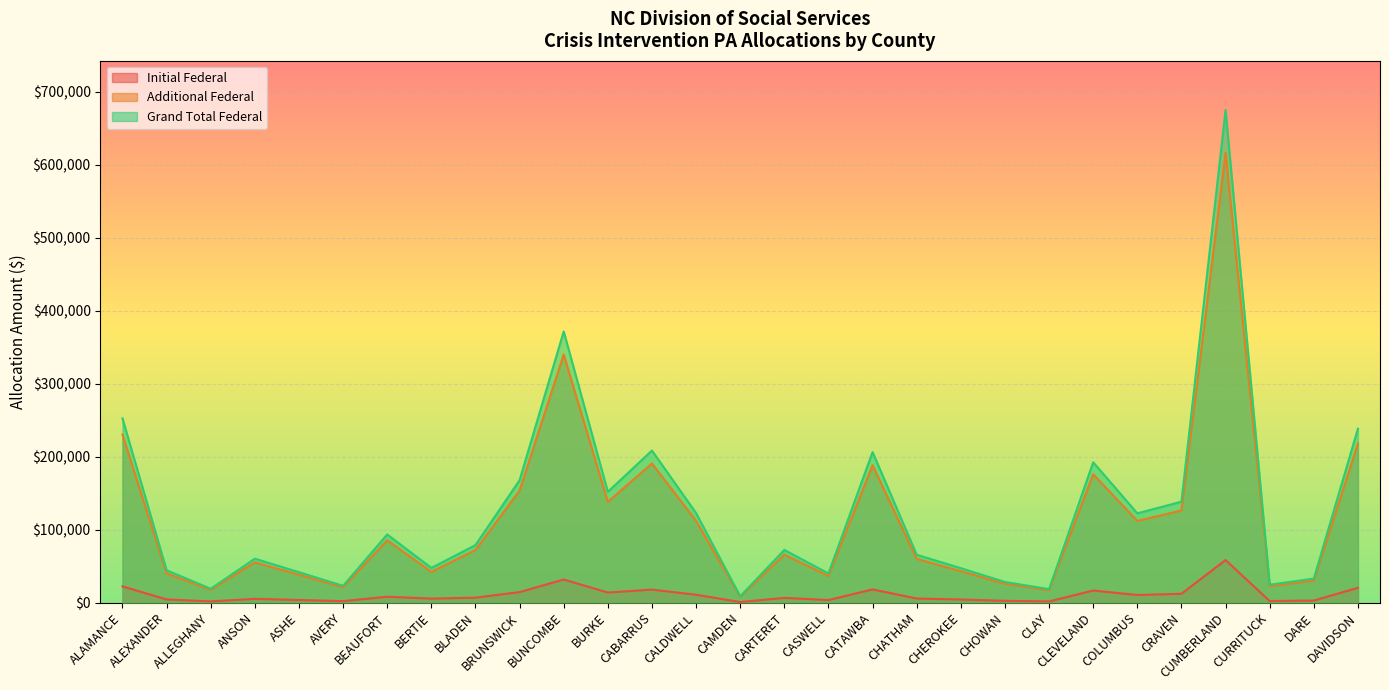

At which label is Initial Federal closest to 29480?

BUNCOMBE